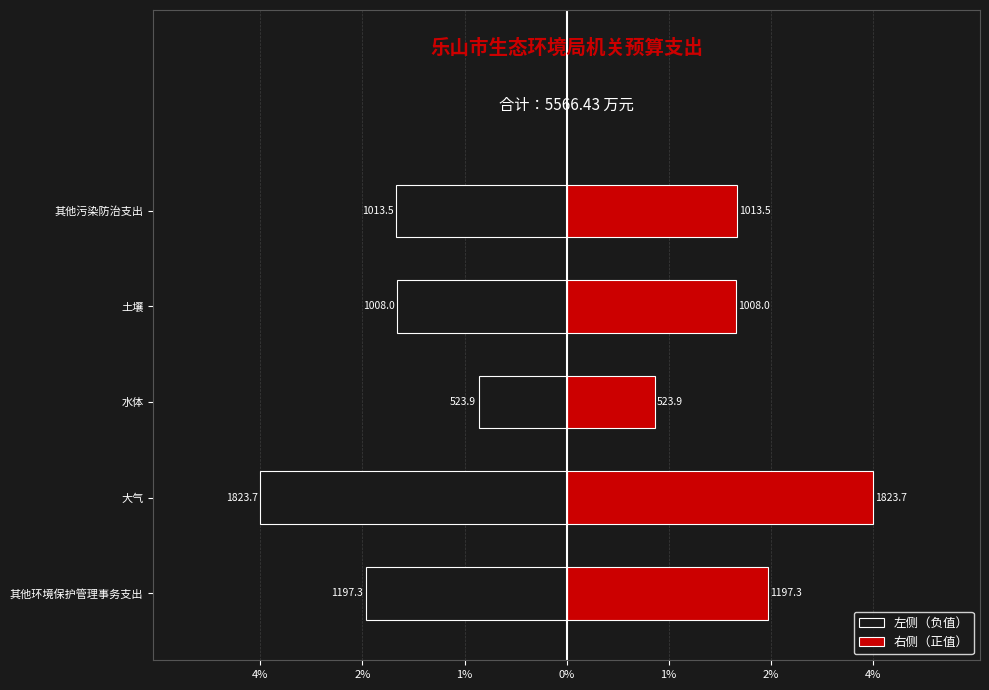

What is the difference between the highest and lowest values at 1%?

1047.9